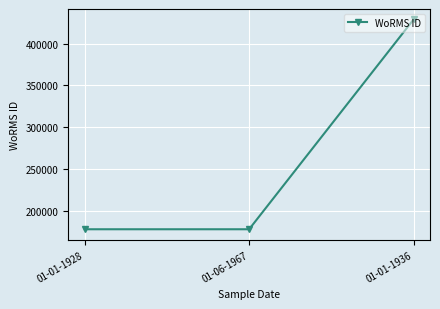

What is the label of the 2nd point from the left?

01-06-1967